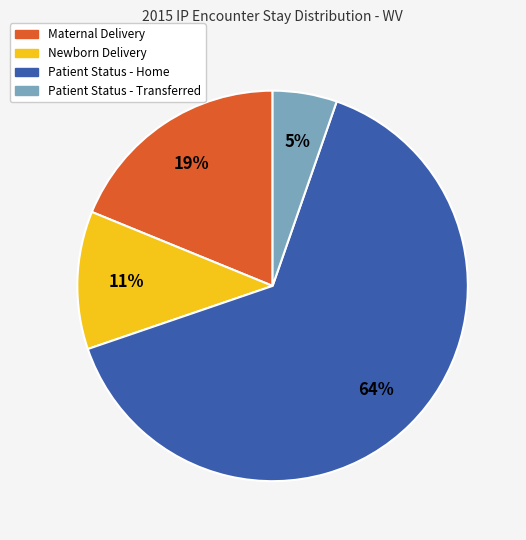

To the nearest percent, what is the average slice percentage?

25%